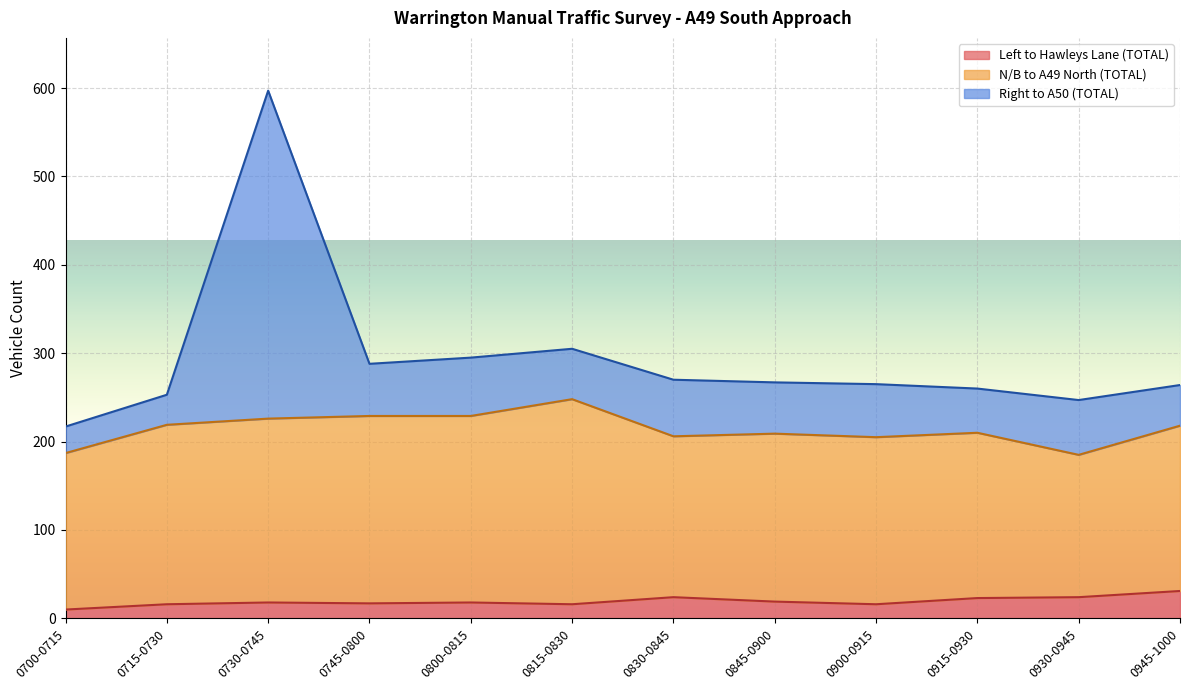

What is the label of the 7th point from the right?

0815-0830